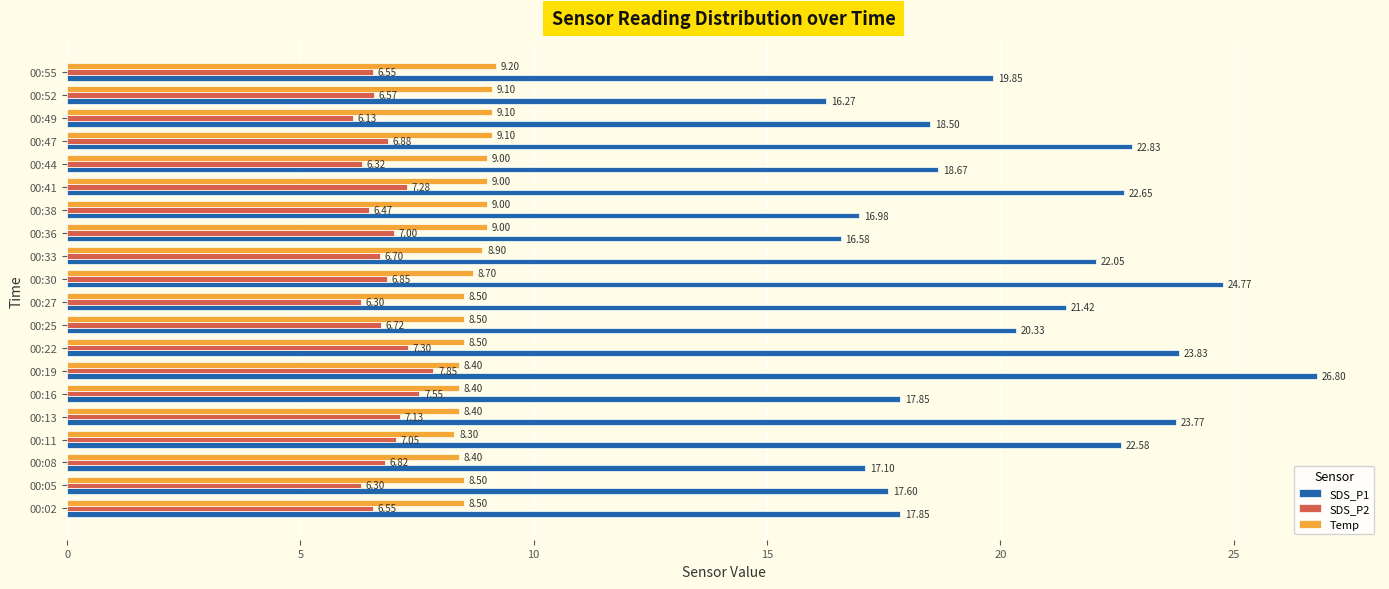

Which series has the largest total across all categories?

SDS_P1